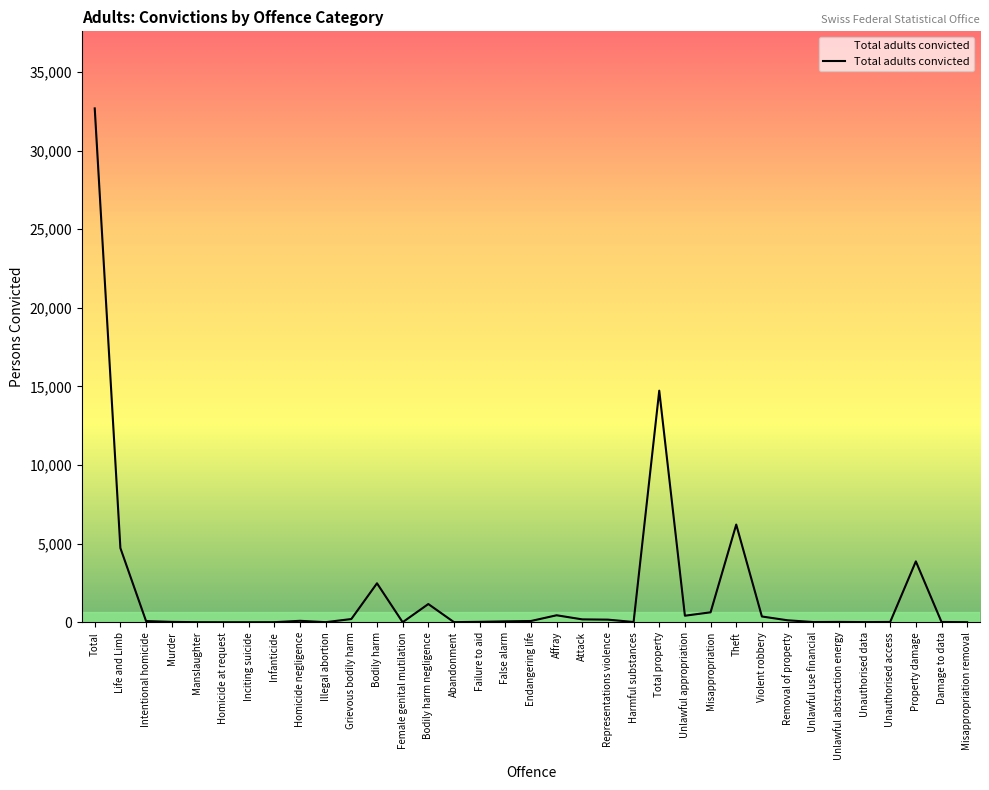

What is the difference between the maximum and minimum values?

32688